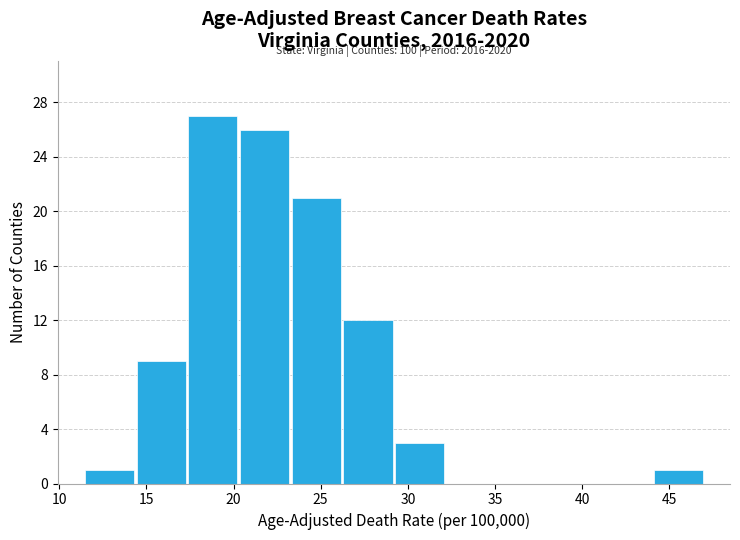

Which range on the x-axis has the tallest bar?

17.5 to 20.5